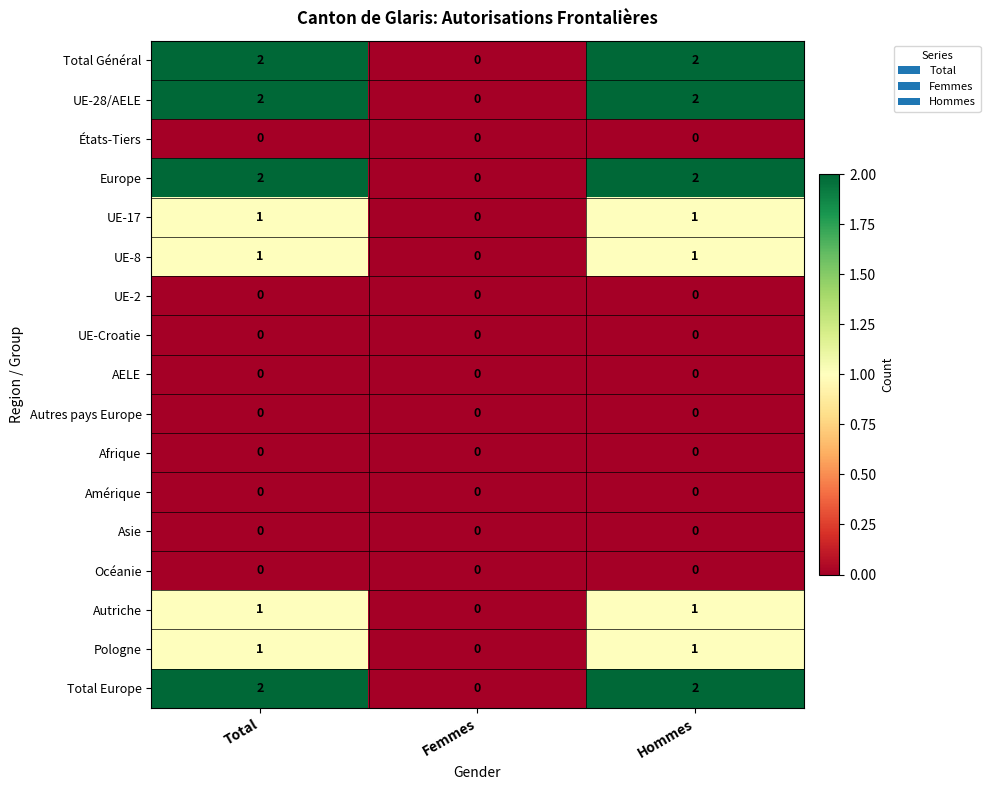

How many data points does each series have?

3